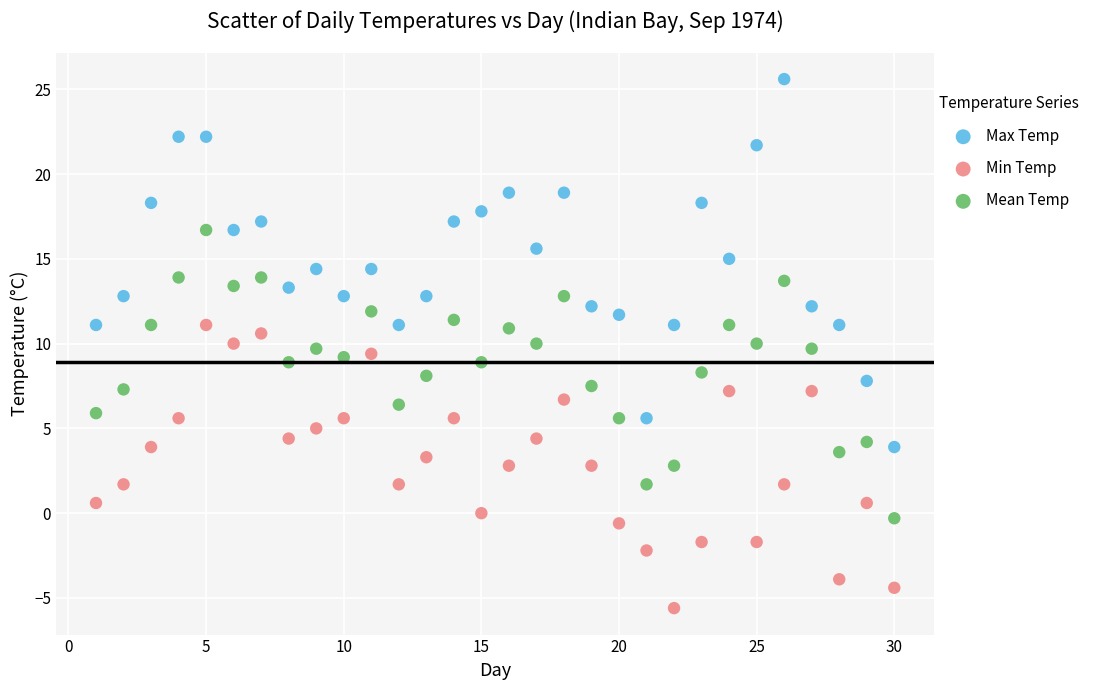

Which series has the largest Y range (max minus min)?

Max Temp